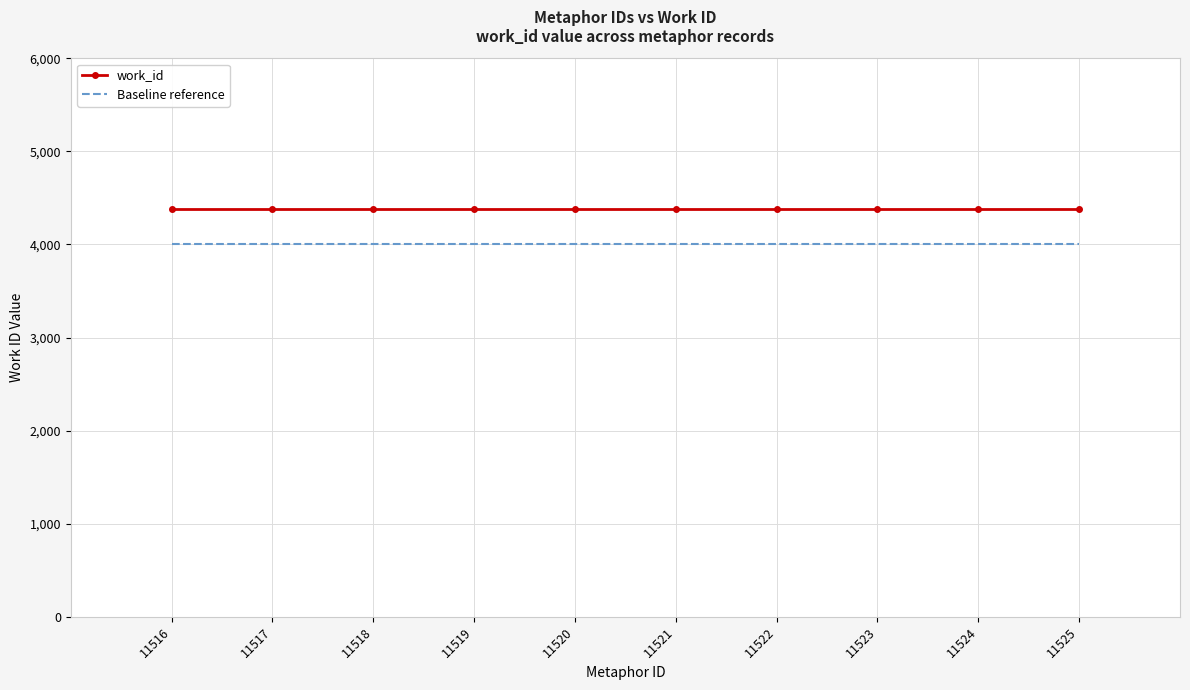

At 11519, list the series in order from smallest to largest.

Baseline reference, work_id